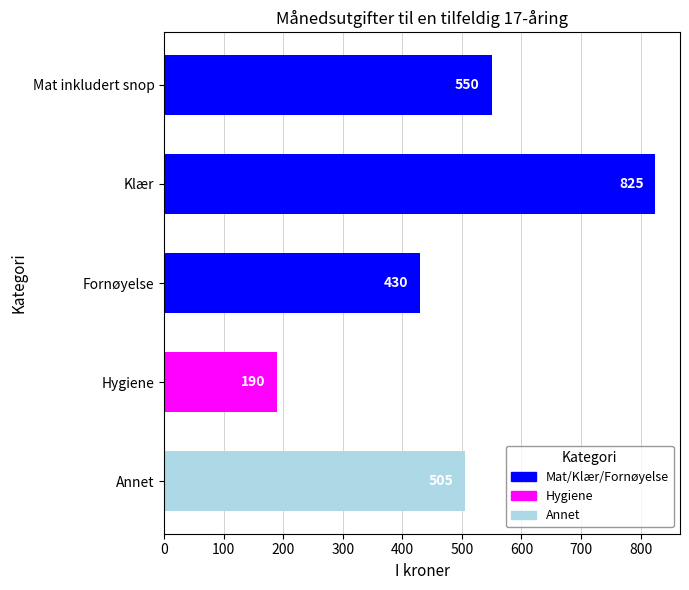

How many data points are less than 505?

2